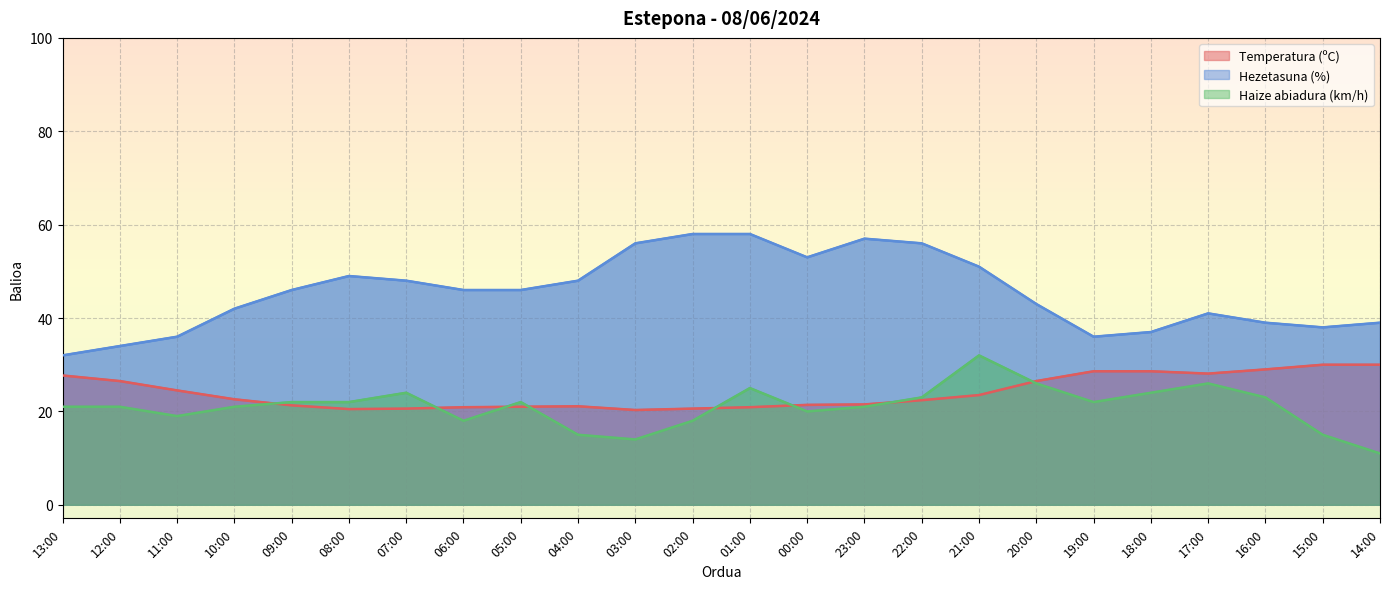

At 02:00, list the series in order from smallest to largest.

Haize abiadura (km/h), Temperatura (ºC), Hezetasuna (%)